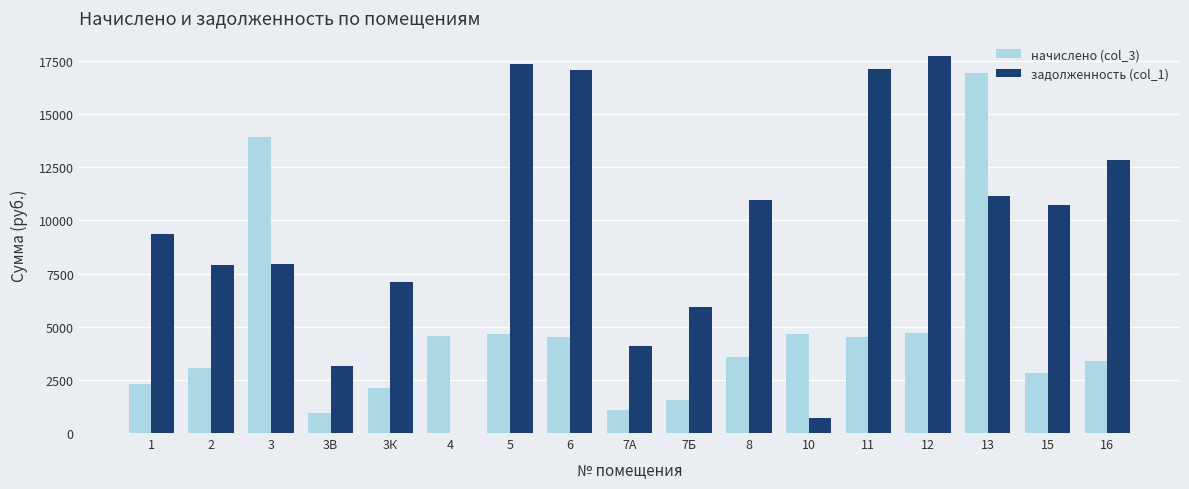

Is the value of задолженность (col_1) at 11 greater than the value of начислено (col_3) at 4?

Yes